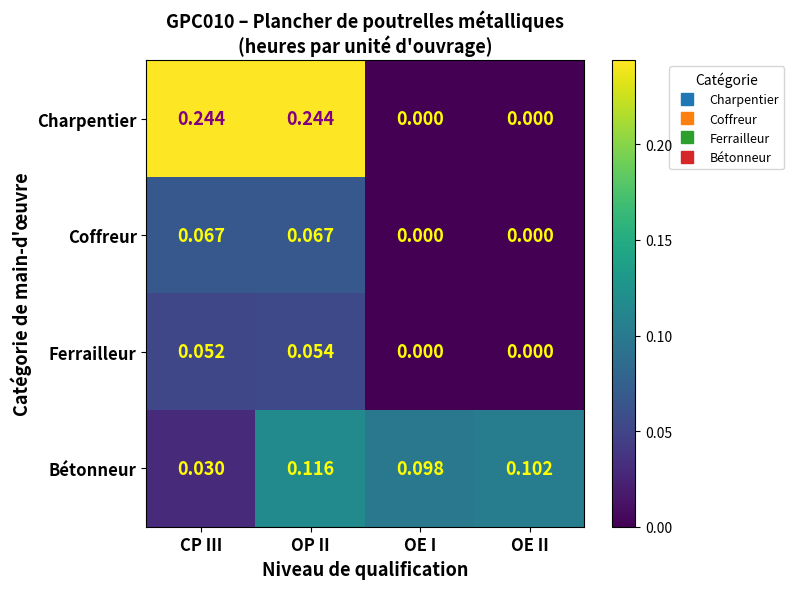

Where is Bétonneur nearest to the value 0?

CP III